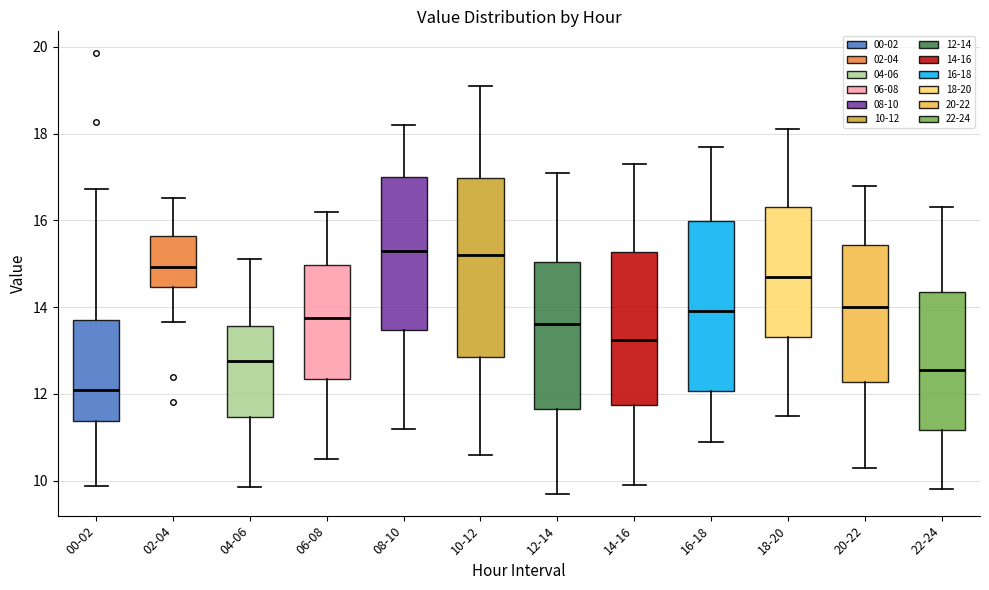

Where does the upper whisker of the box for 12-14 end on the y-axis? The values are not printed on the chart, so give them approximately, as read against the axis.

17.2